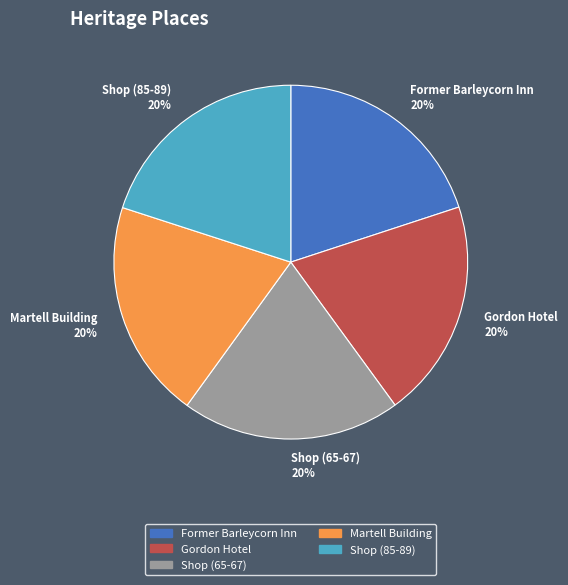

Is it true that Shop (85-89) 20% is 20% of the pie?

True